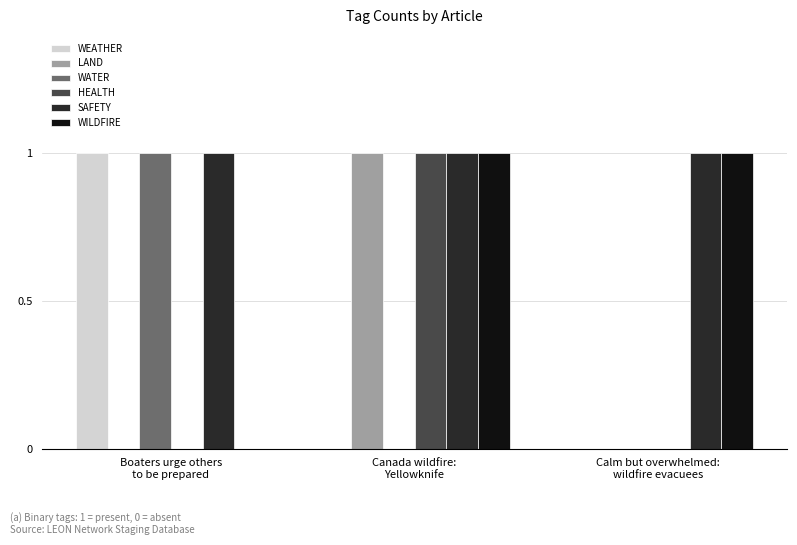

Which series has the largest total across all categories?

SAFETY